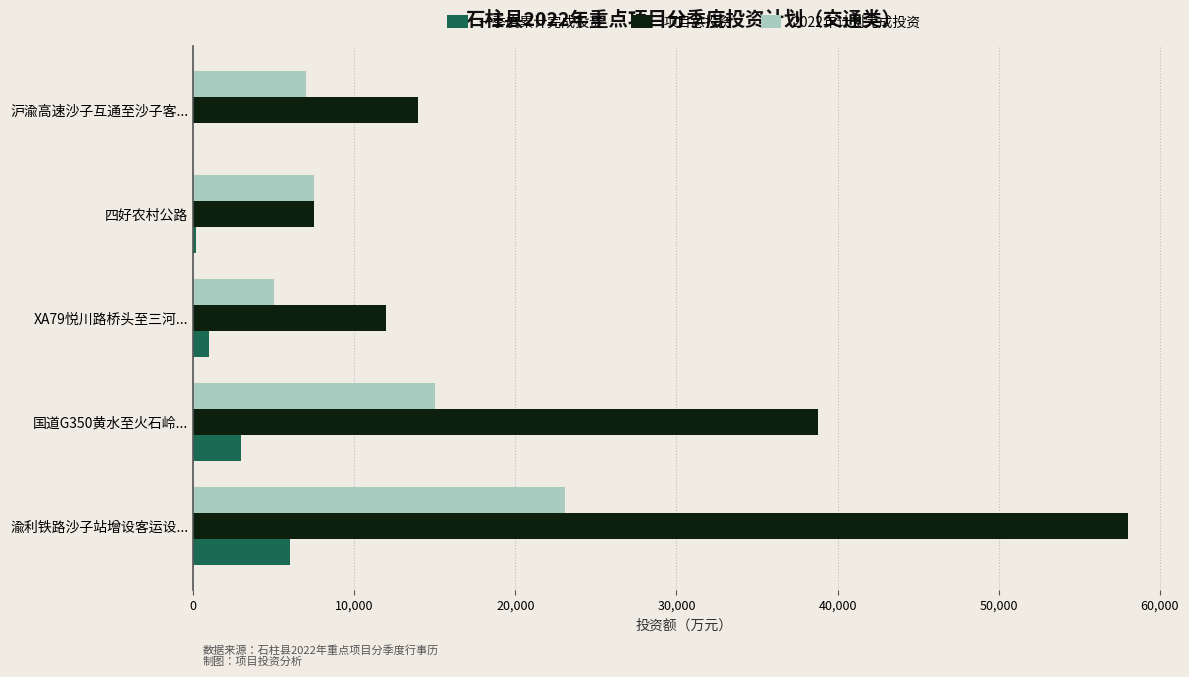

The value of 一季度累计完成投资 at 渝利铁路沙子站增设客运设... is 8793. True or false?

False